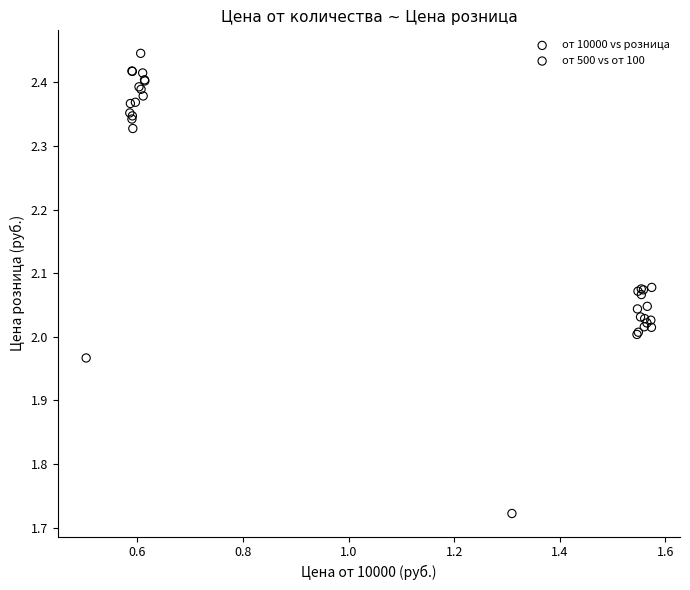

Which series has the widest spread of Y values?

от 10000 vs розница